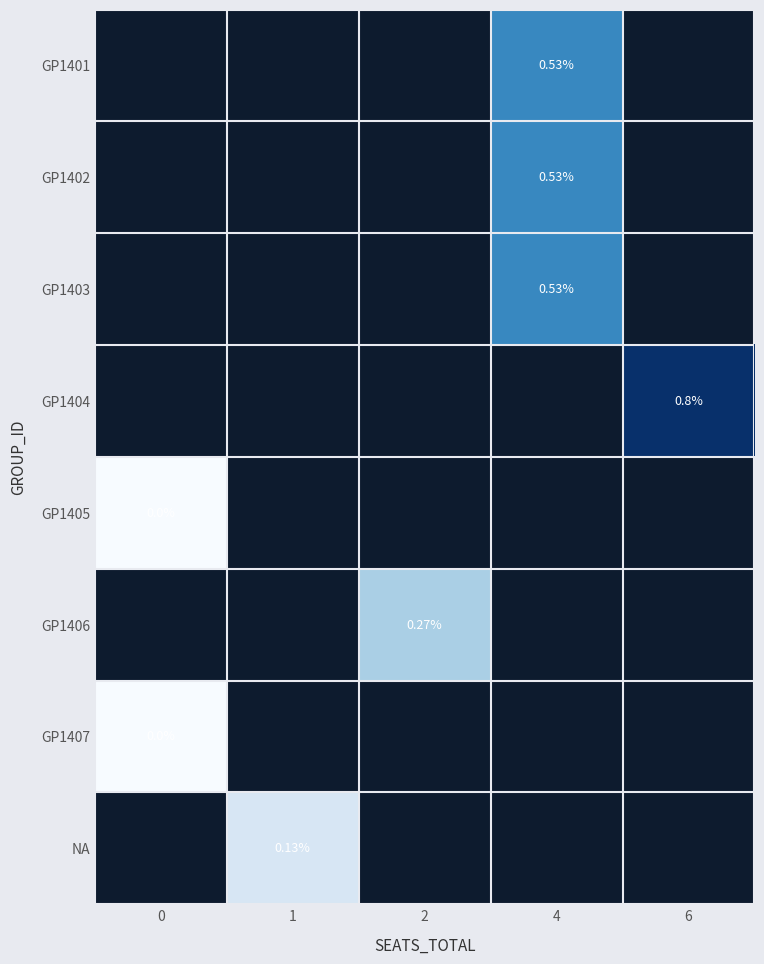

Rank the categories by GP1407 value from highest to lowest.

0, 1, 2, 4, 6